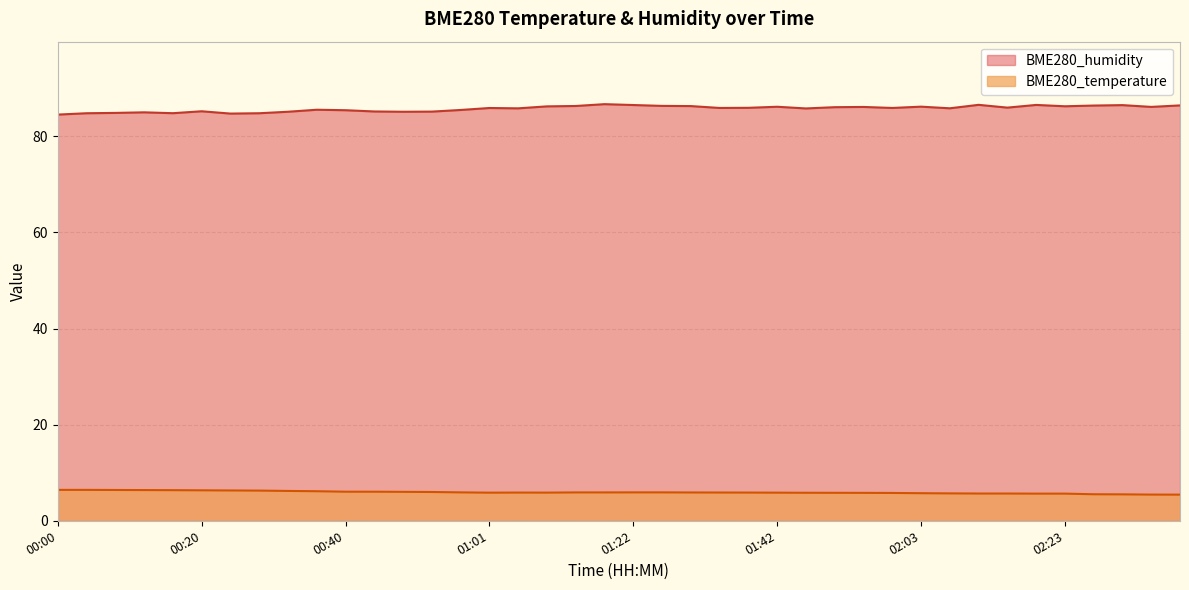

Which has a higher value, 01:59 or 01:17?

01:17